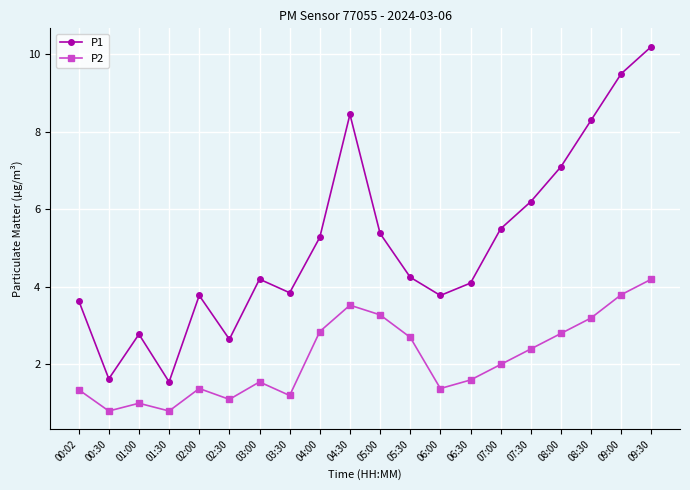

Rank the series by their average value, from highest to lowest.

P1, P2